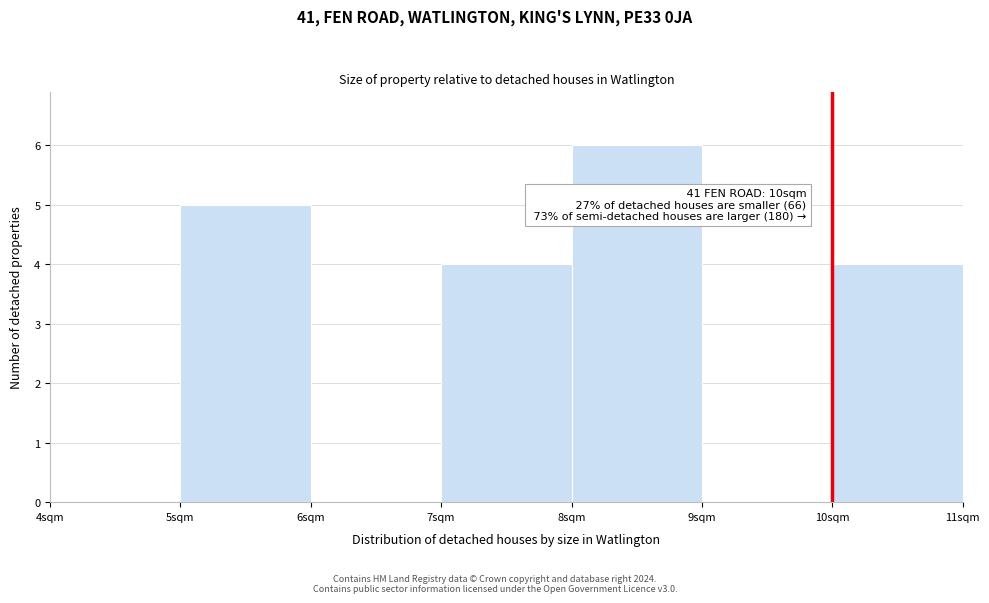

Over which range of the x-axis is the bar tallest?

8 to 9